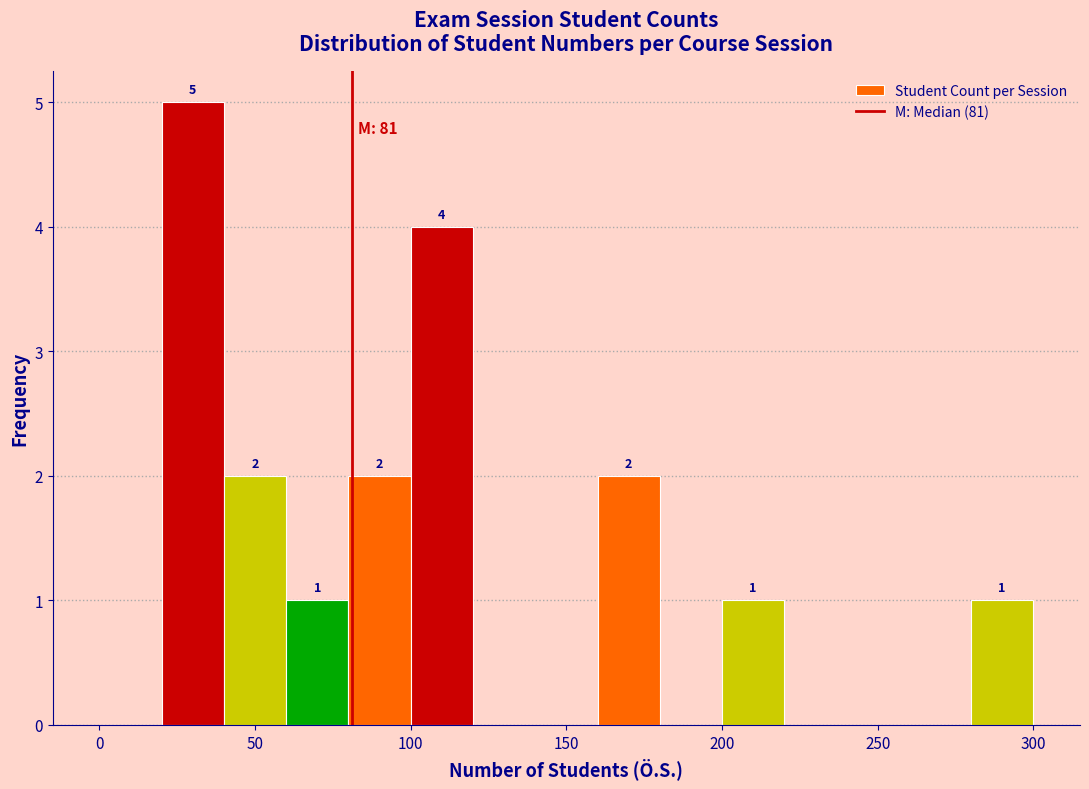

Over which range of the x-axis is the bar tallest?

20 to 40